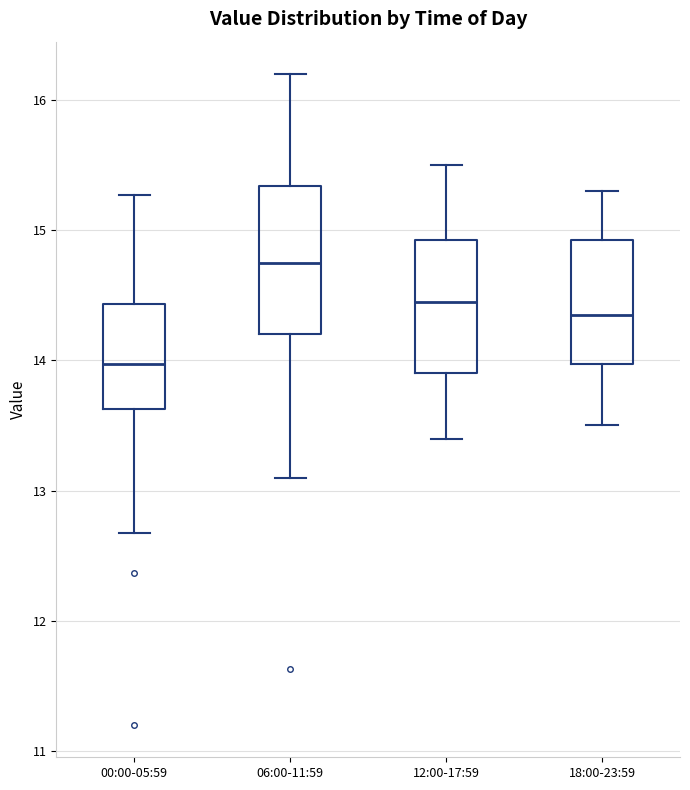

Reading left to right, read every box against the y-axis: the position of its median line, the range the box covers, and the ends of its whiskers. The values are not printed on the chart, so give them approximately, as read against the axis.

00:00-05:59: median 14.0, box 13.6 to 14.4, whiskers 12.7 to 15.3
06:00-11:59: median 14.8, box 14.2 to 15.3, whiskers 13.1 to 16.2
12:00-17:59: median 14.5, box 13.9 to 14.9, whiskers 13.4 to 15.5
18:00-23:59: median 14.4, box 14.0 to 14.9, whiskers 13.5 to 15.3